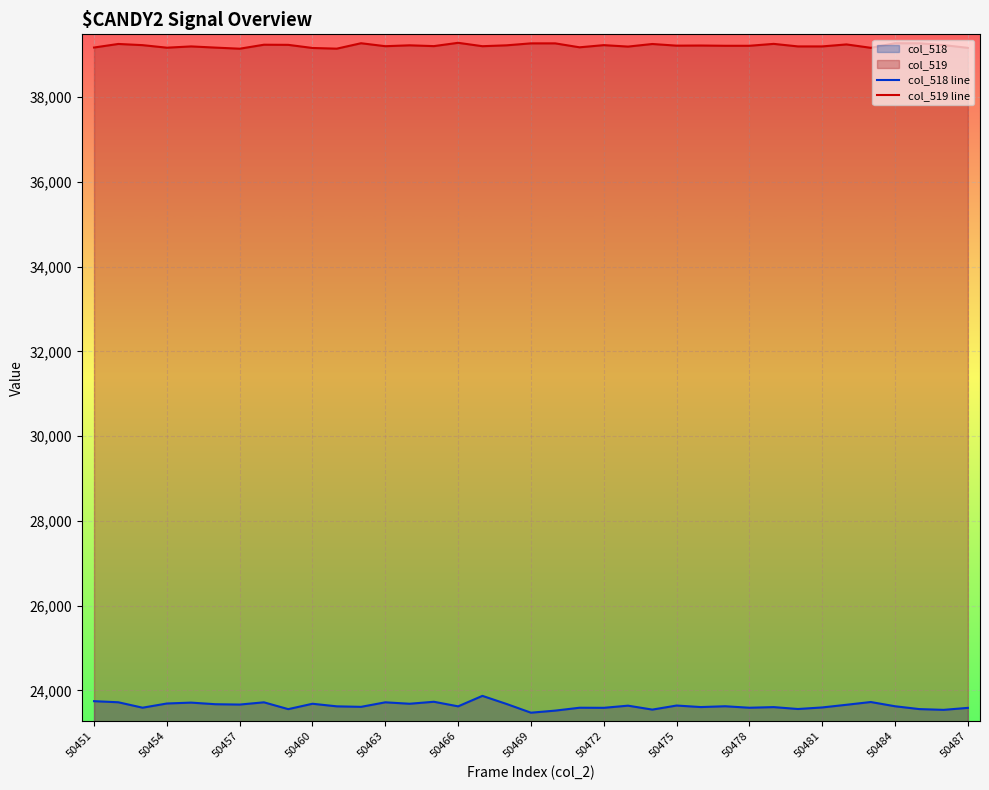

How many data points in col_518 line are less than 23627?

18